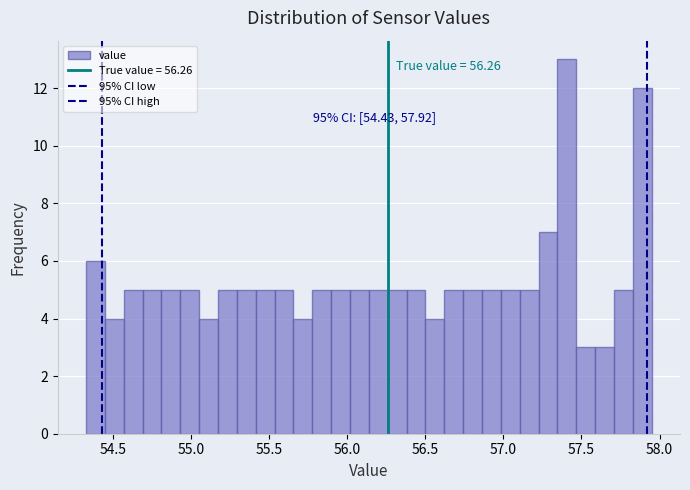

Around what value on the x-axis is the tallest bar? Give the approximate position of its centre, as read against the axis.

57.40